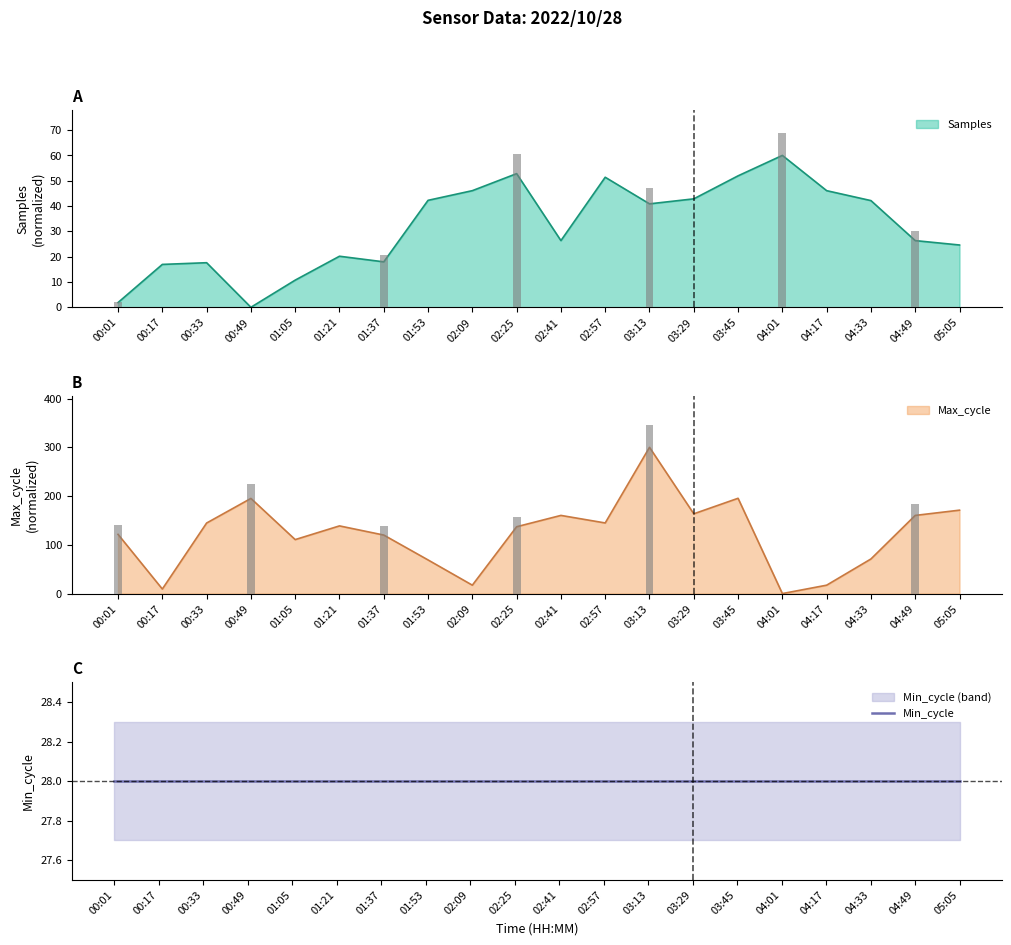

What is the maximum value shown in the chart?

300.0